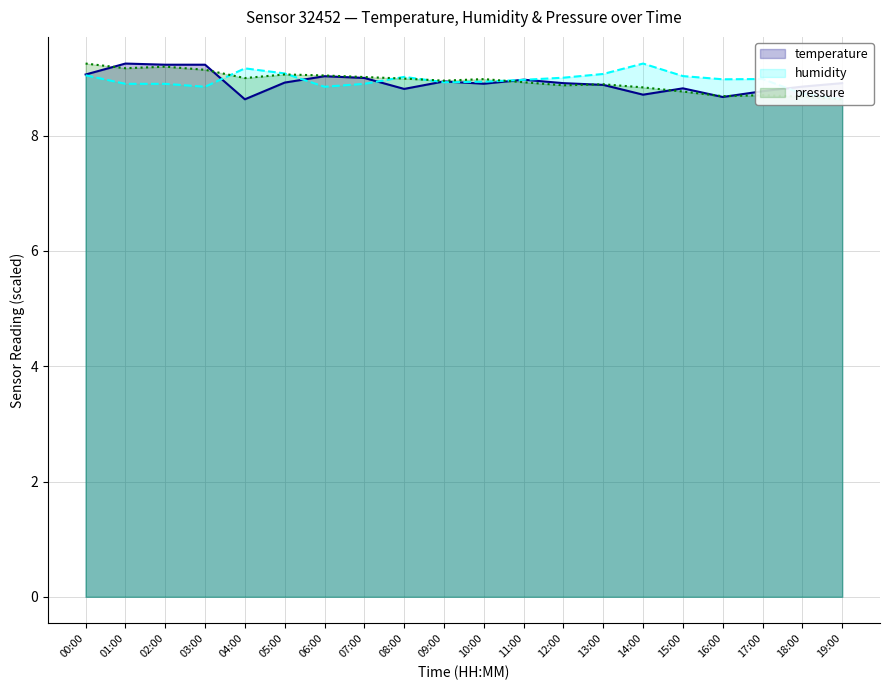

At 04:00, list the series in order from largest to smallest.

humidity, pressure_norm, temperature